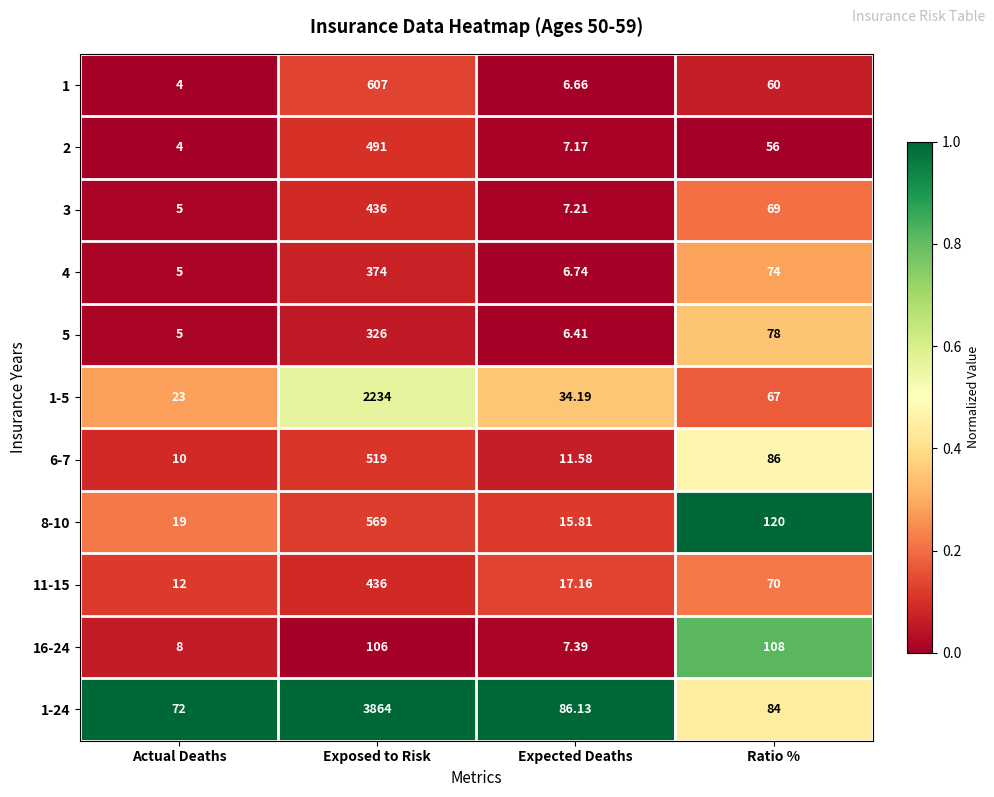

How many data points does each series have?

4